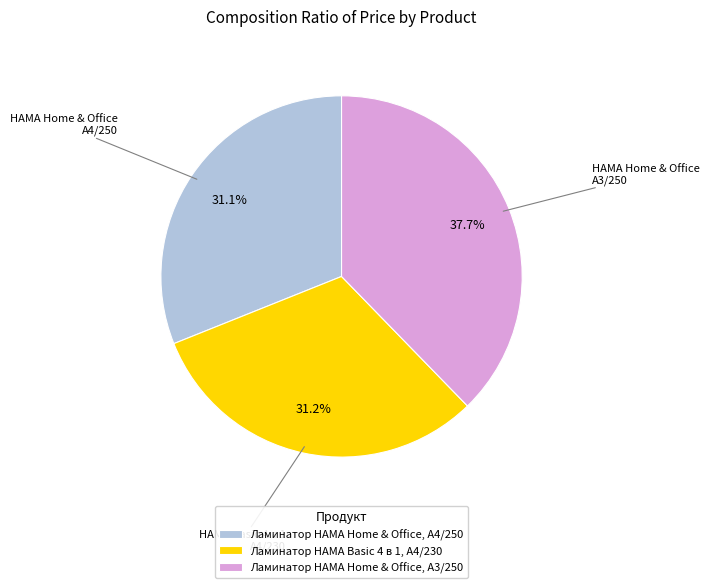

True or false: Ламинатор HAMA Basic 4 в 1, A4/230 accounts for 43% of the total.

False